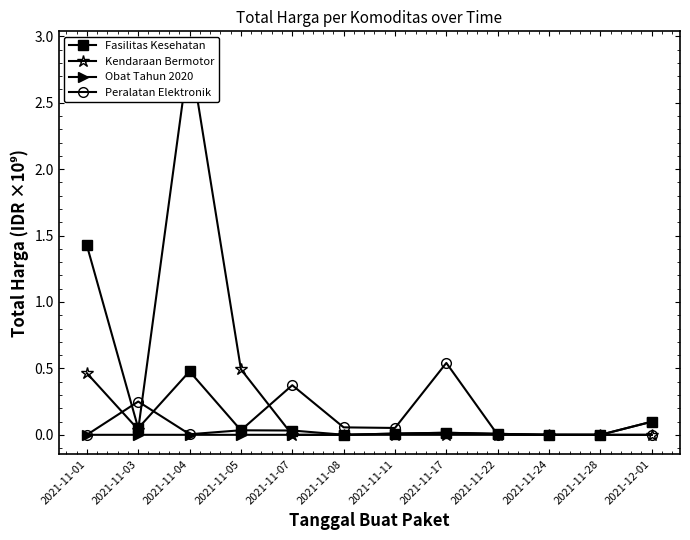

What position from the left is 2021-11-08?

6